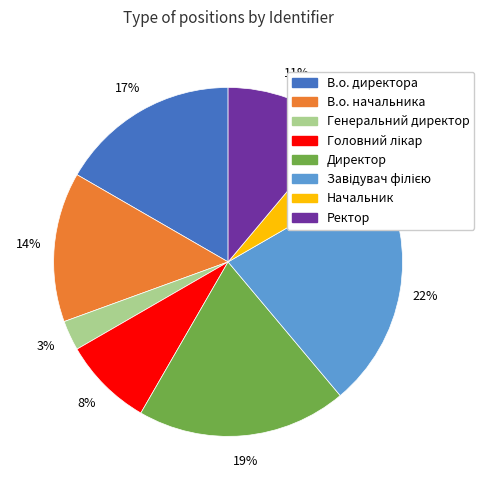

Is it true that В.о. директора is 11% of the pie?

False